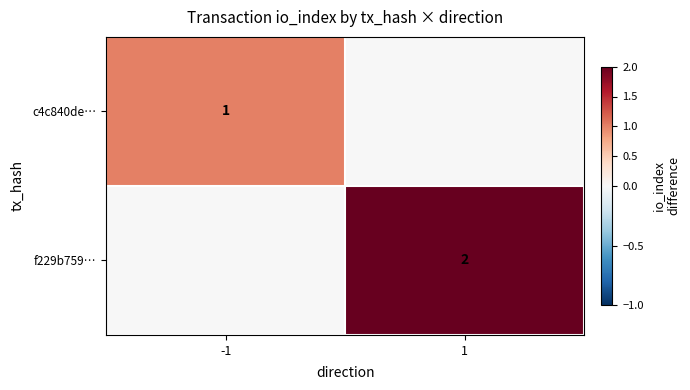

What is the greatest value displayed?

2.0